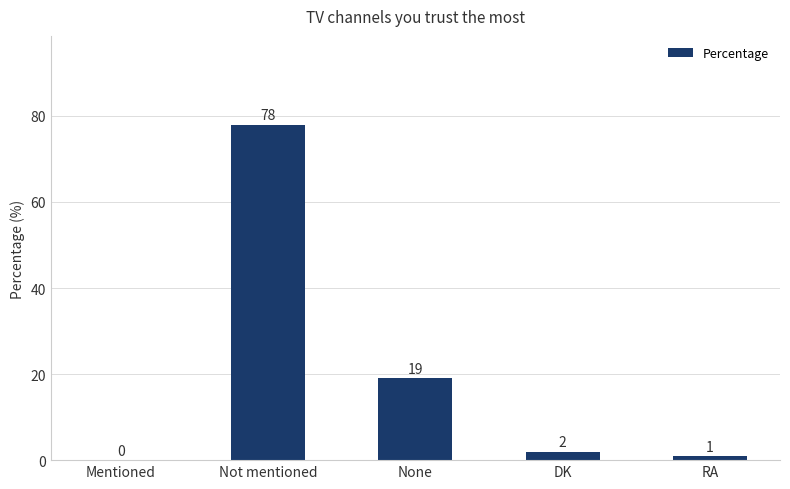

How many series are shown in this chart?

1